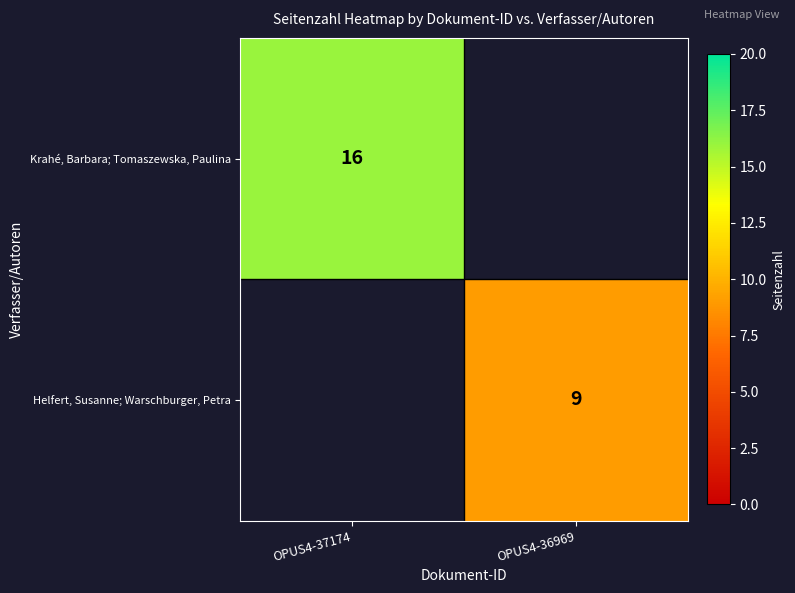

True or false: Helfert, Susanne; Warschburger, Petra has a value of 9 at OPUS4-36969.

True